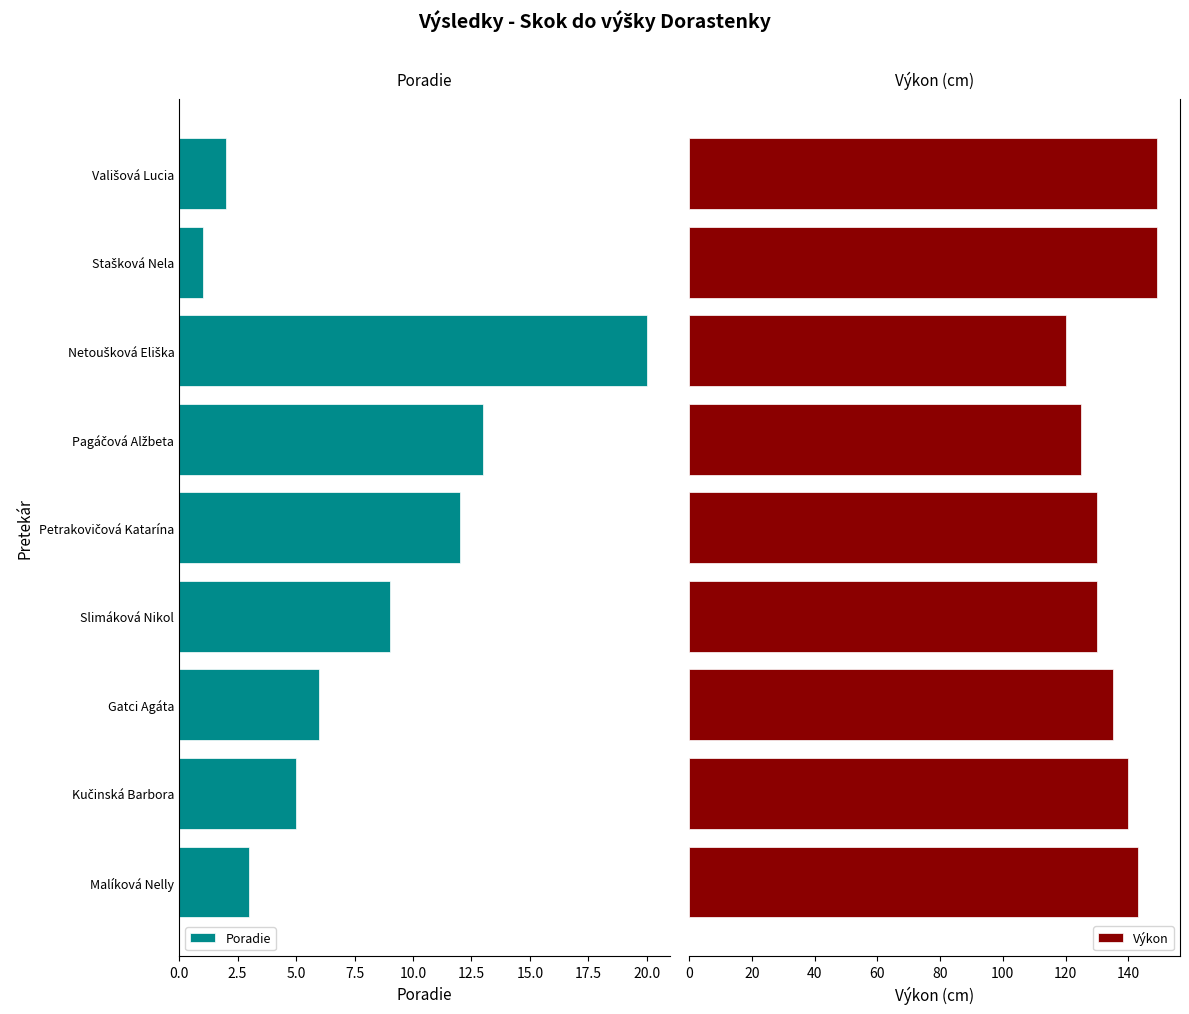

What is the highest value of the Výkon series?

149